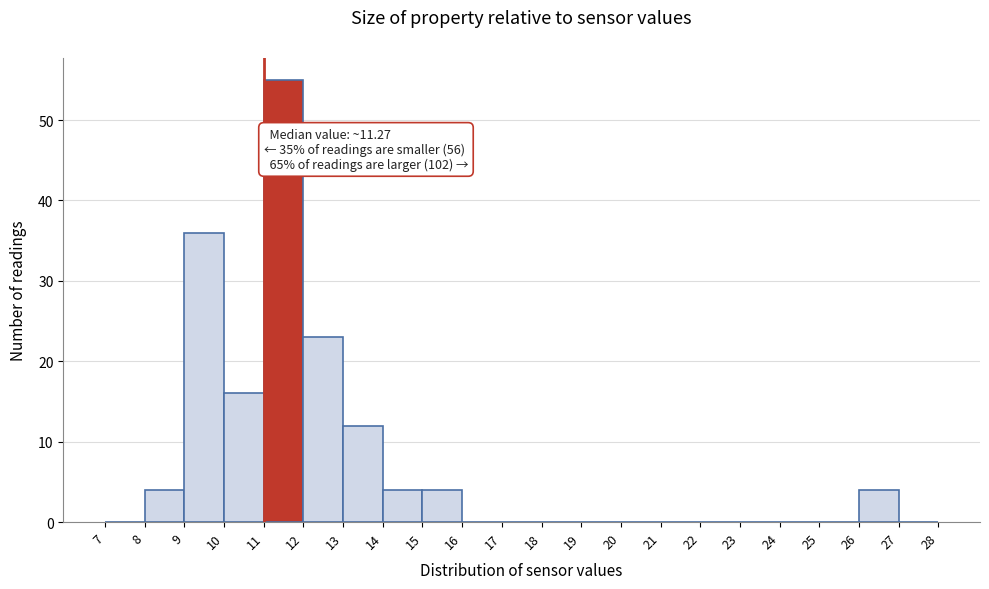

Over which range of the x-axis is the bar tallest?

11 to 12